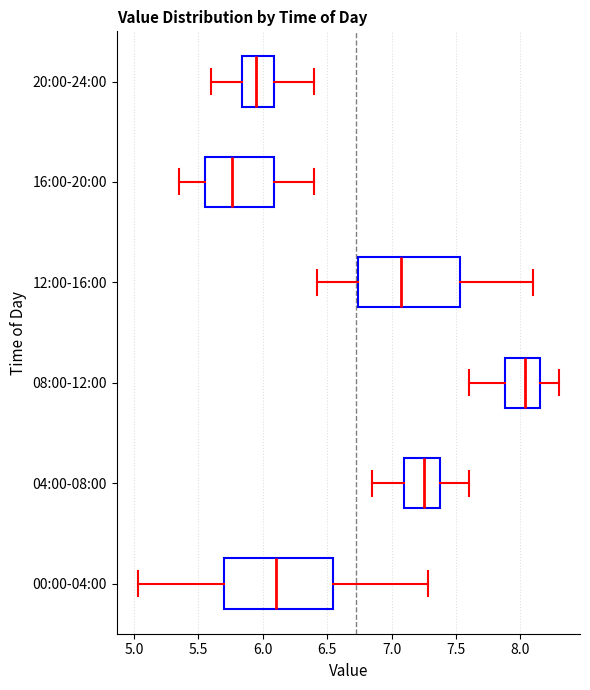

Reading bottom to top, read every box against the x-axis: the position of its median line, the range the box covers, and the ends of its whiskers. The values are not printed on the chart, so give them approximately, as read against the axis.

00:00-04:00: median 6.10, box 5.70 to 6.55, whiskers 5.05 to 7.30
04:00-08:00: median 7.25, box 7.10 to 7.40, whiskers 6.85 to 7.60
08:00-12:00: median 8.05, box 7.90 to 8.15, whiskers 7.60 to 8.30
12:00-16:00: median 7.10, box 6.75 to 7.55, whiskers 6.40 to 8.10
16:00-20:00: median 5.75, box 5.55 to 6.10, whiskers 5.35 to 6.40
20:00-24:00: median 5.95, box 5.85 to 6.10, whiskers 5.60 to 6.40